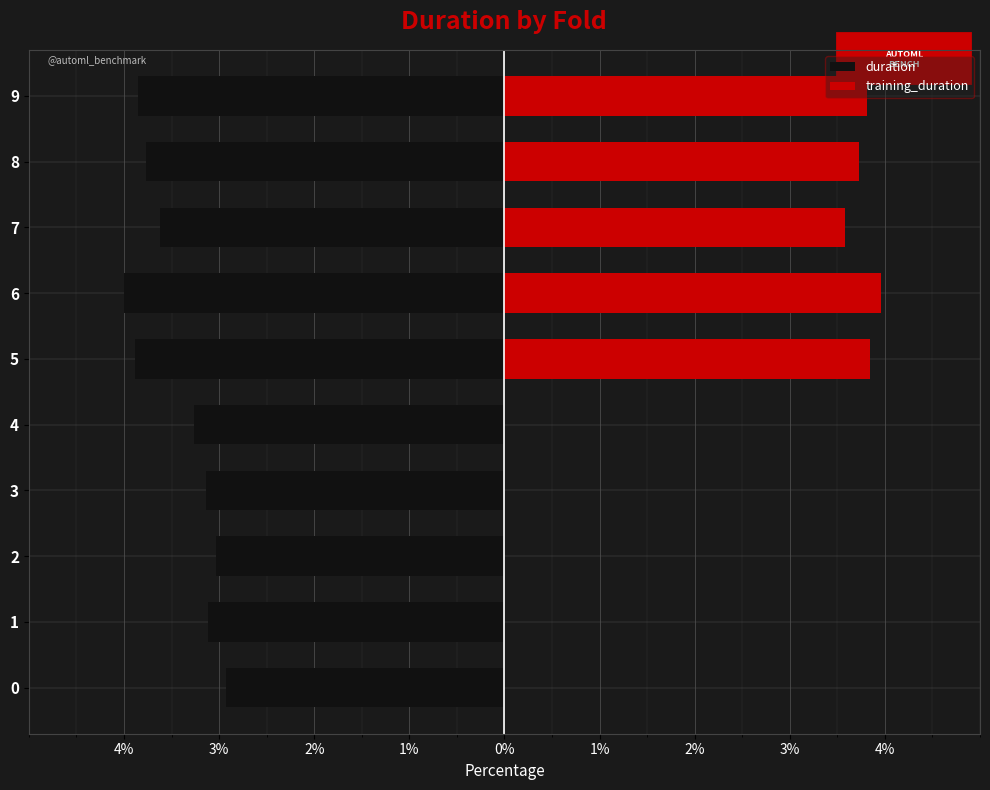

Is it true that training_duration equals 1.4 at 8?

False